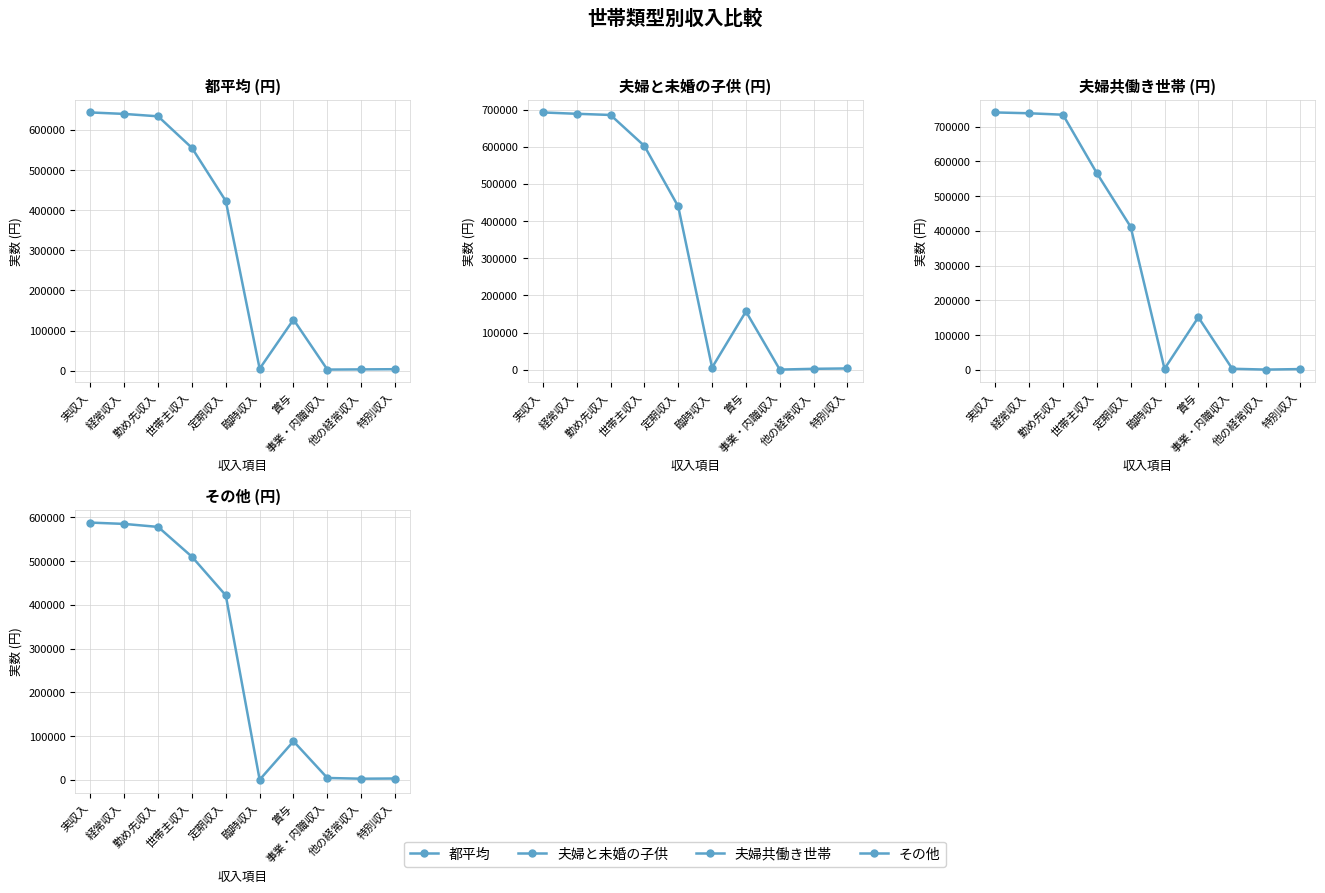

What is the total value across all series at 他の経常収入?

9327